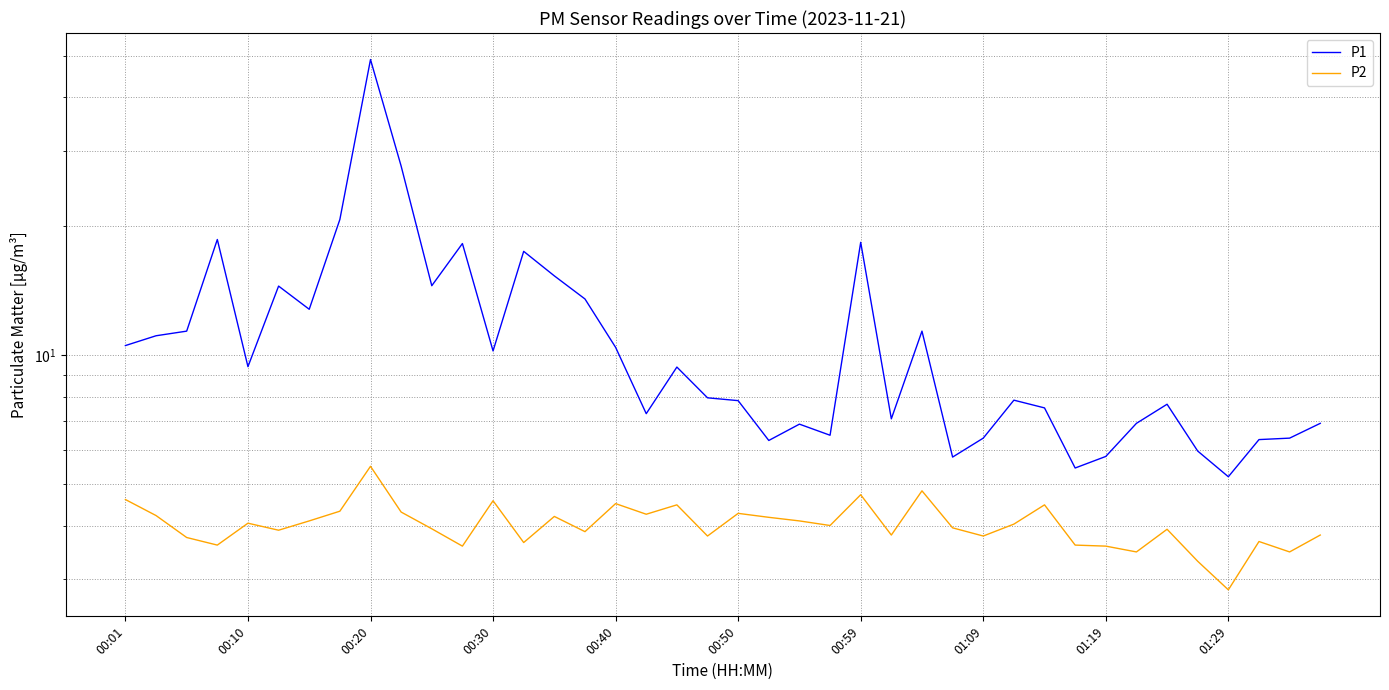

Reading right to left, what are all the values shown in this chart?

P1: 6.9	6.4	6.3	5.2	6.0	7.7	6.9	5.8	5.5	7.5	7.8	6.4	5.8	11.4	7.1	18.4	6.5	6.9	6.3	7.8	8.0	9.4	7.3	10.4	13.5	15.3	17.5	10.2	18.2	14.5	27.6	49.0	20.8	12.8	14.5	9.4	18.6	11.4	11.1	10.5
P2: 3.8	3.5	3.7	2.8	3.3	3.9	3.5	3.6	3.6	4.5	4.0	3.8	4.0	4.8	3.8	4.7	4.0	4.1	4.2	4.3	3.8	4.5	4.2	4.5	3.9	4.2	3.6	4.6	3.6	3.9	4.3	5.5	4.3	4.1	3.9	4.0	3.6	3.8	4.2	4.6